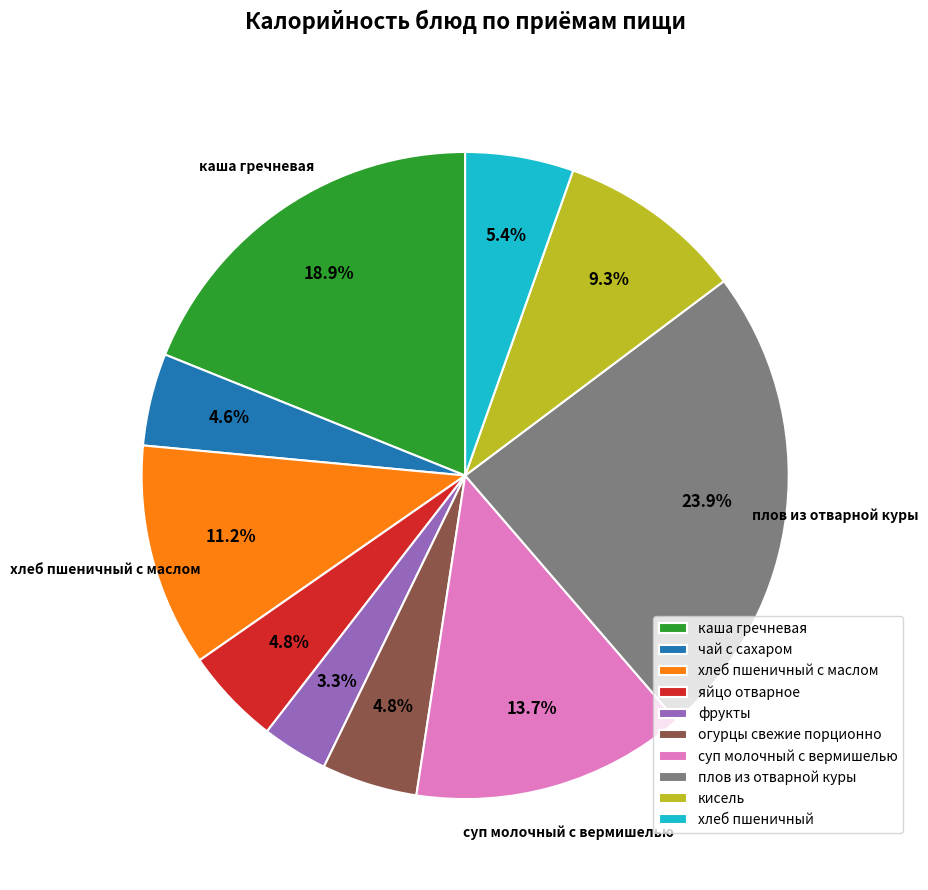

What percentage is NOT represented by плов из отварной куры?

76.1%